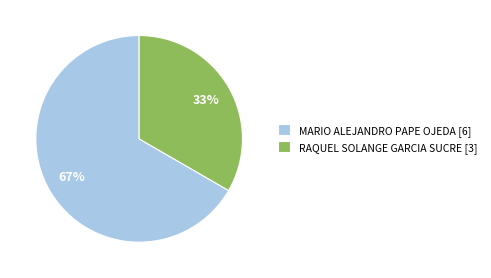

Which slice represents more than half of the pie?

MARIO ALEJANDRO PAPE OJEDA